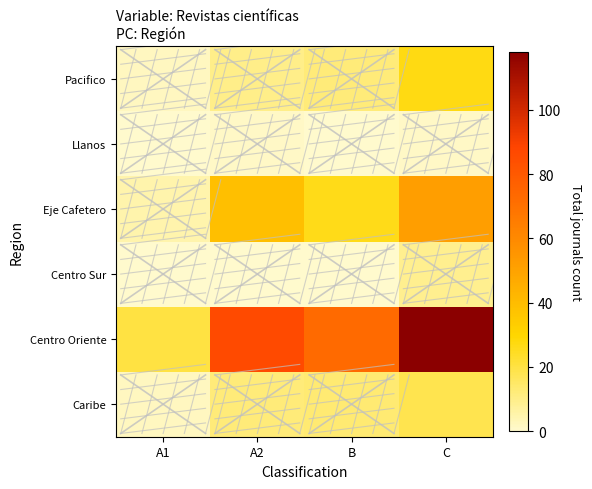

Reading left to right, list all the values displayed in this chart.

Caribe: A1=2	A2=12	B=13	C=18
Centro Oriente: A1=20	A2=86	B=73	C=118
Centro Sur: A1=0	A2=0	B=0	C=9
Eje Cafetero: A1=5	A2=39	B=26	C=52
Llanos: A1=0	A2=1	B=0	C=1
Pacifico: A1=2	A2=10	B=12	C=27